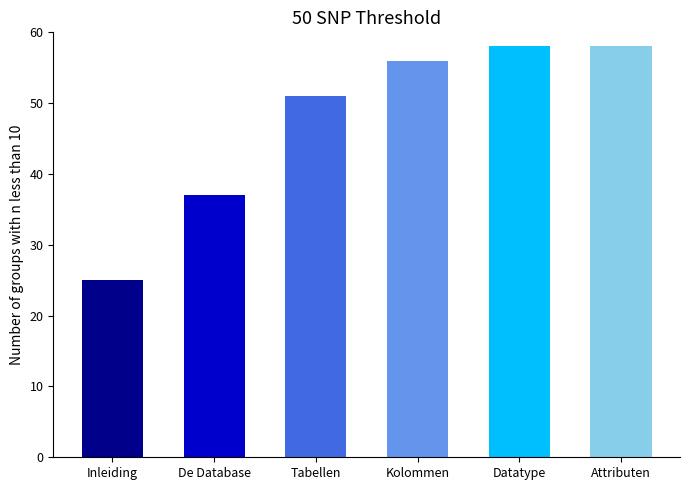

What is the label of the 1st bar from the left?

Inleiding